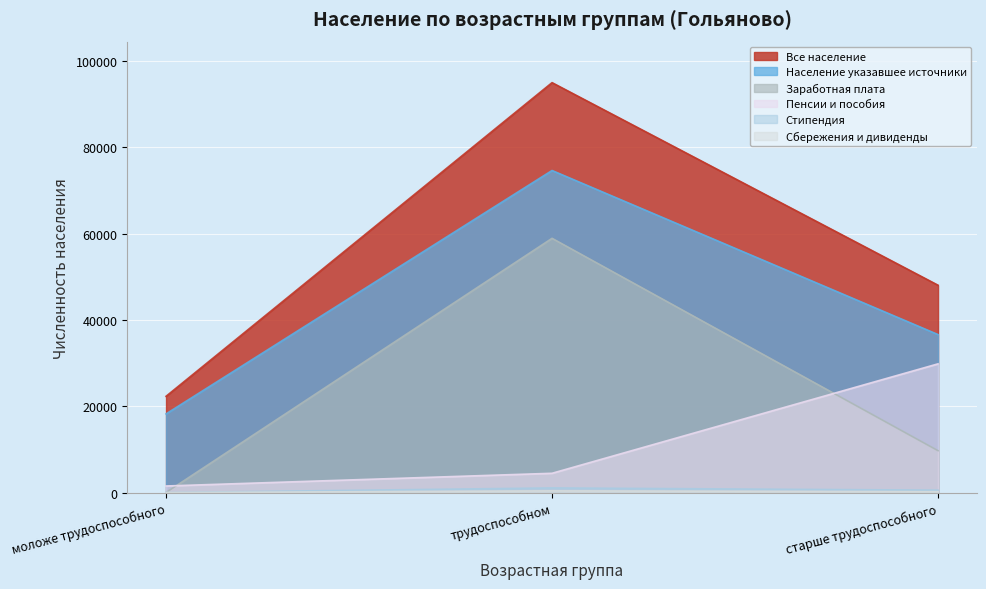

List the labels in order of Сбережения и дивиденды value, largest first.

трудоспособном, старше трудоспособного, моложе трудоспособного